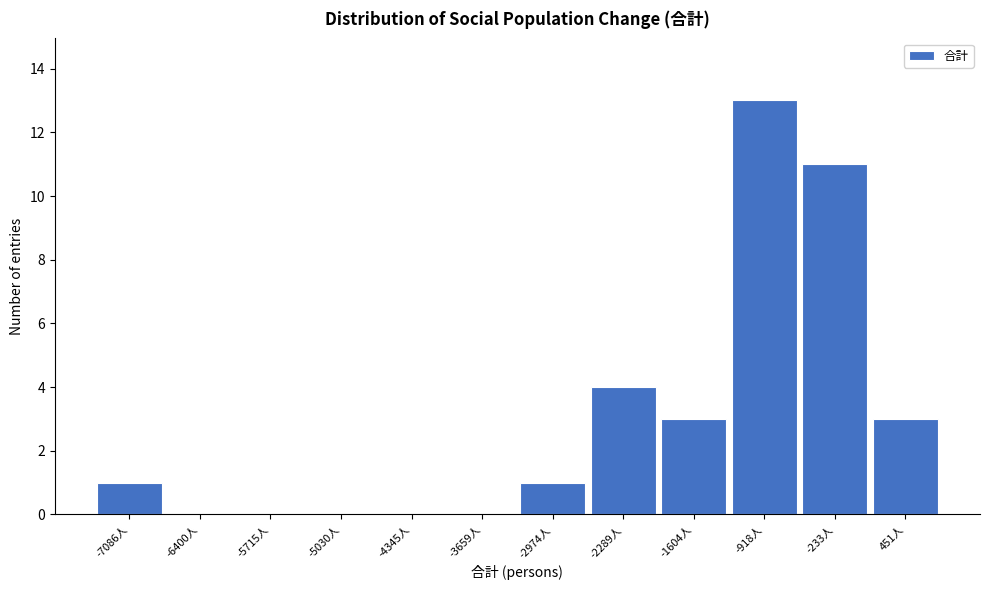

Reading right to left, list all the values displayed in this chart.

451人=3	-233人=11	-918人=13	-1604人=3	-2289人=4	-2974人=1	-3659人=0	-4345人=0	-5030人=0	-5715人=0	-6400人=0	-7086人=1